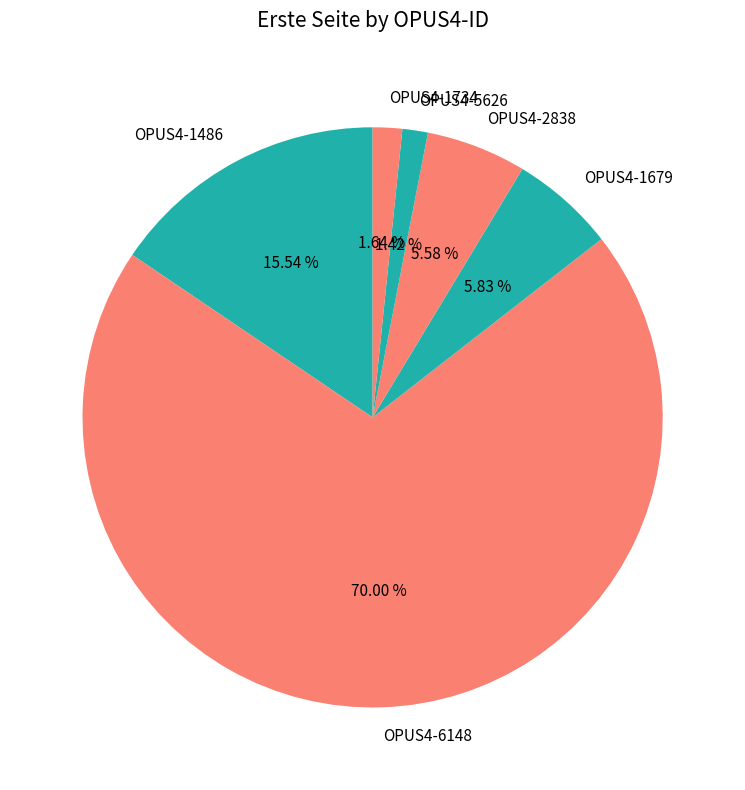

Combined, do OPUS4-1734 and OPUS4-1679 account for over 50%?

No